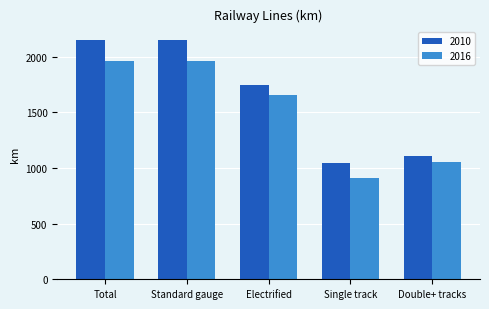

How many groups of bars are there?

5